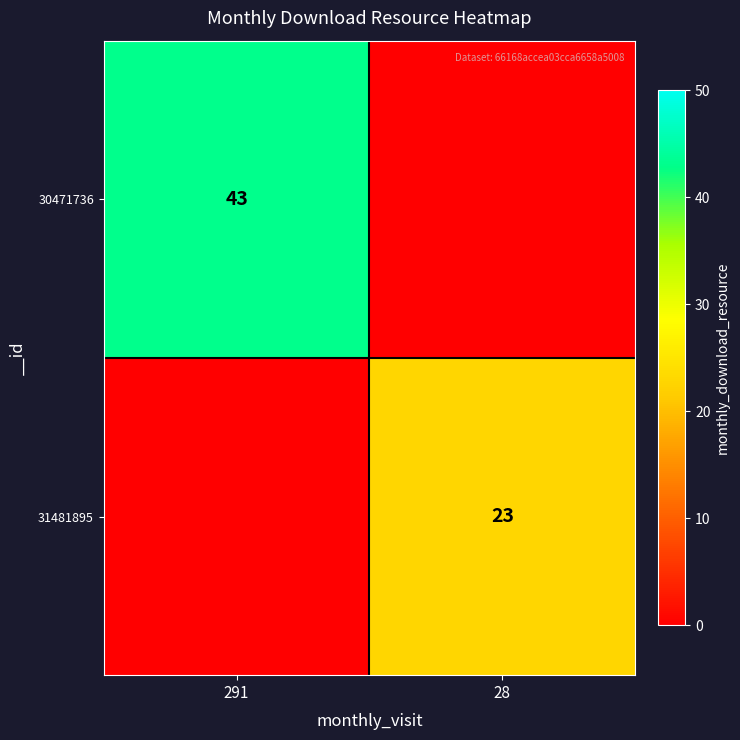

Is it true that 31481895 equals 23 at 28?

True